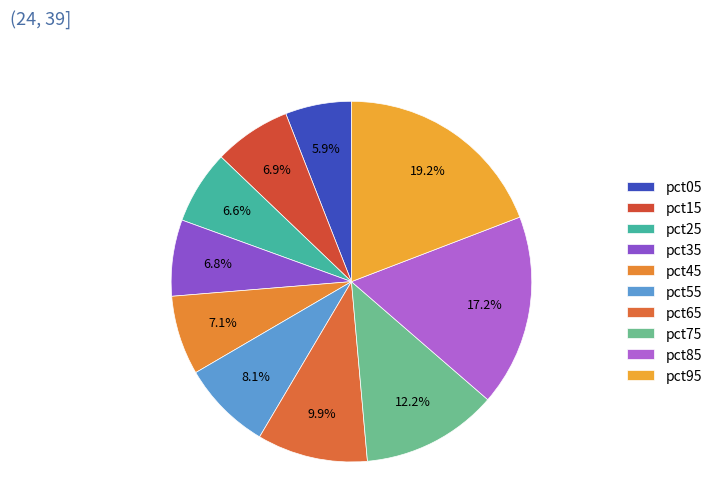

To the nearest percent, what is the average slice percentage?

10%